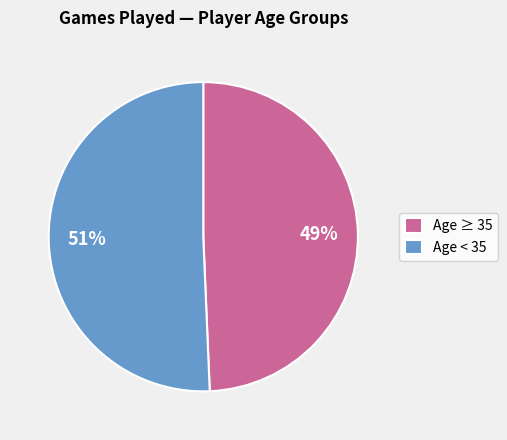

To the nearest percent, what portion does Age < 35 represent?

51%